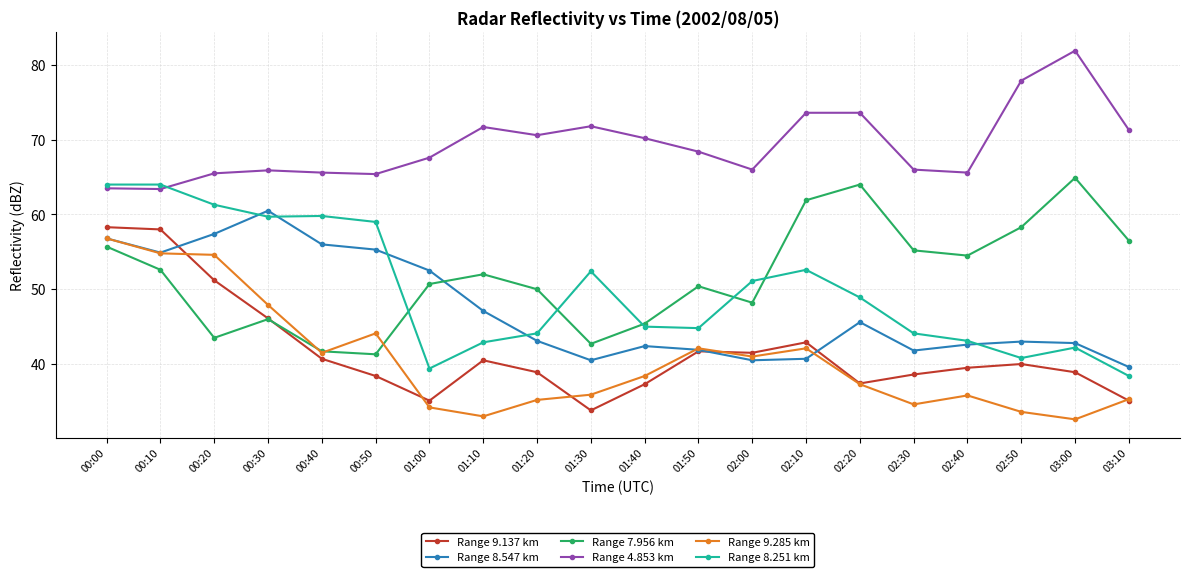

What is the sum of all Range 4.853 km values?

1385.5